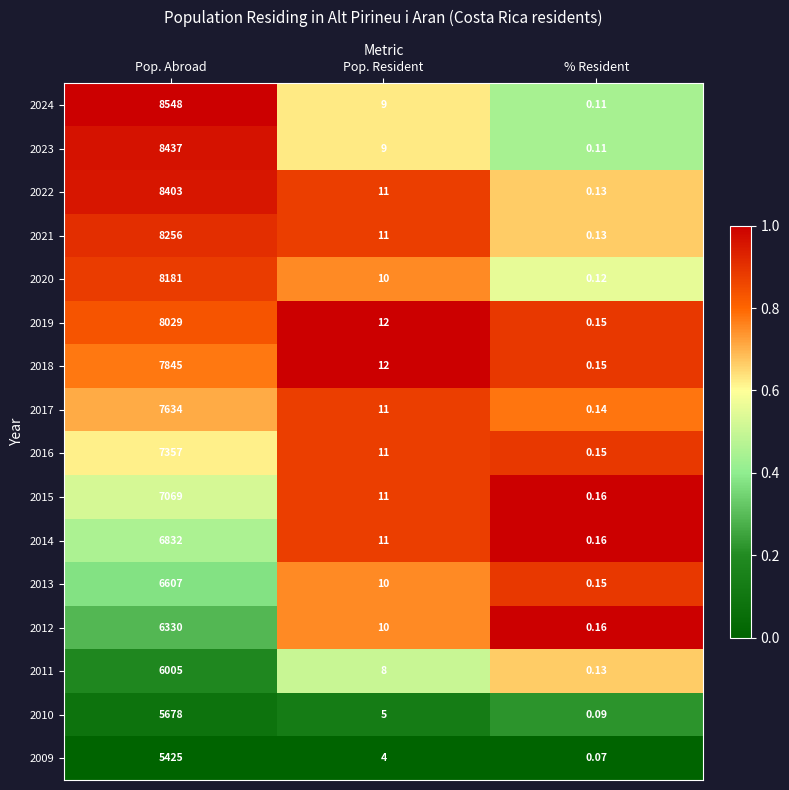

Which series has the largest total across all categories?

2024